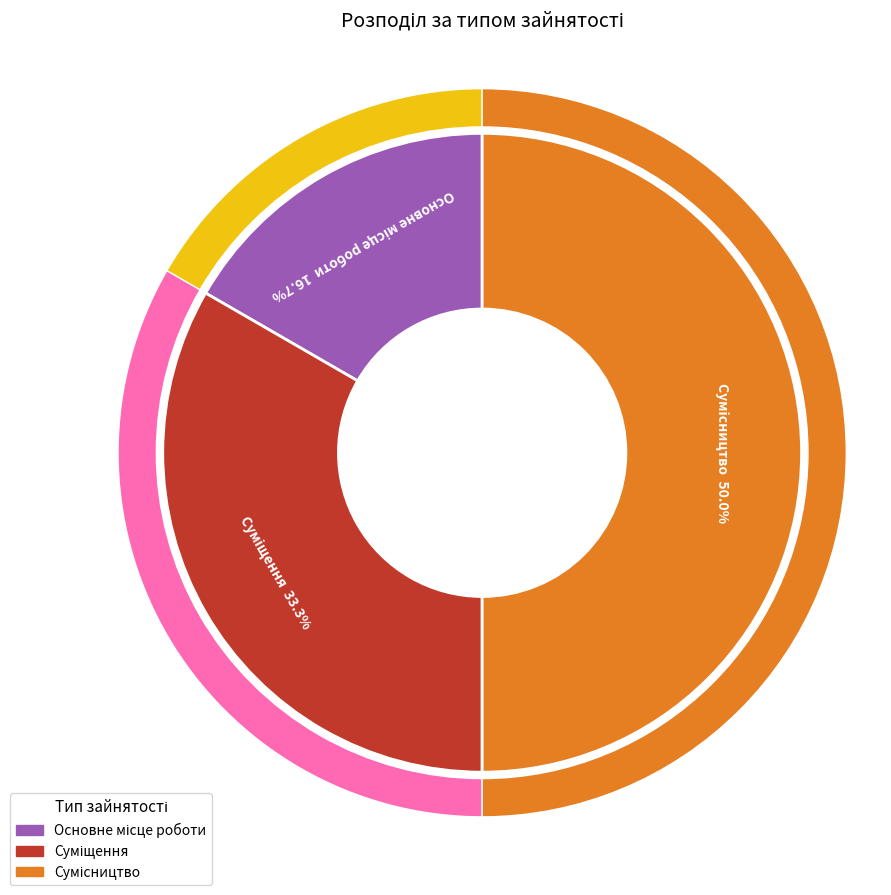

Does any single category account for the majority?

No